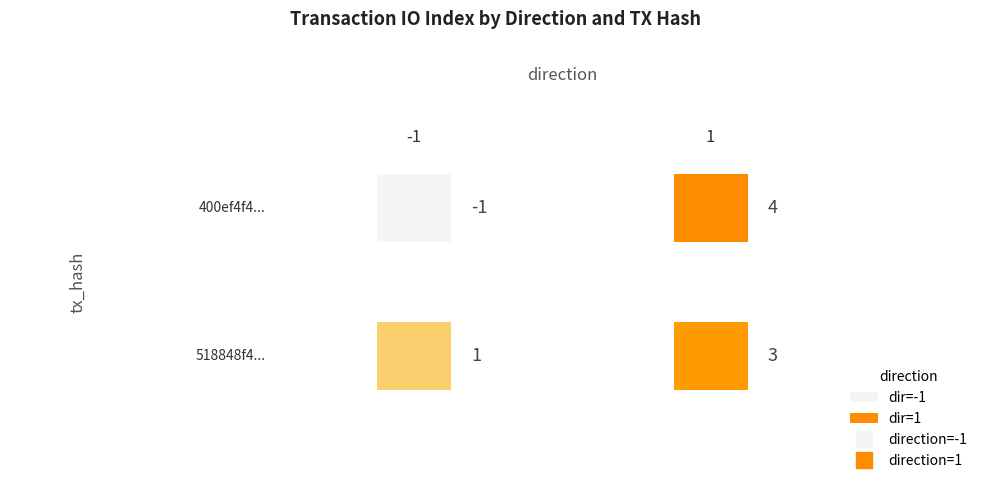

At how many categories does at least one series exceed 3?

1